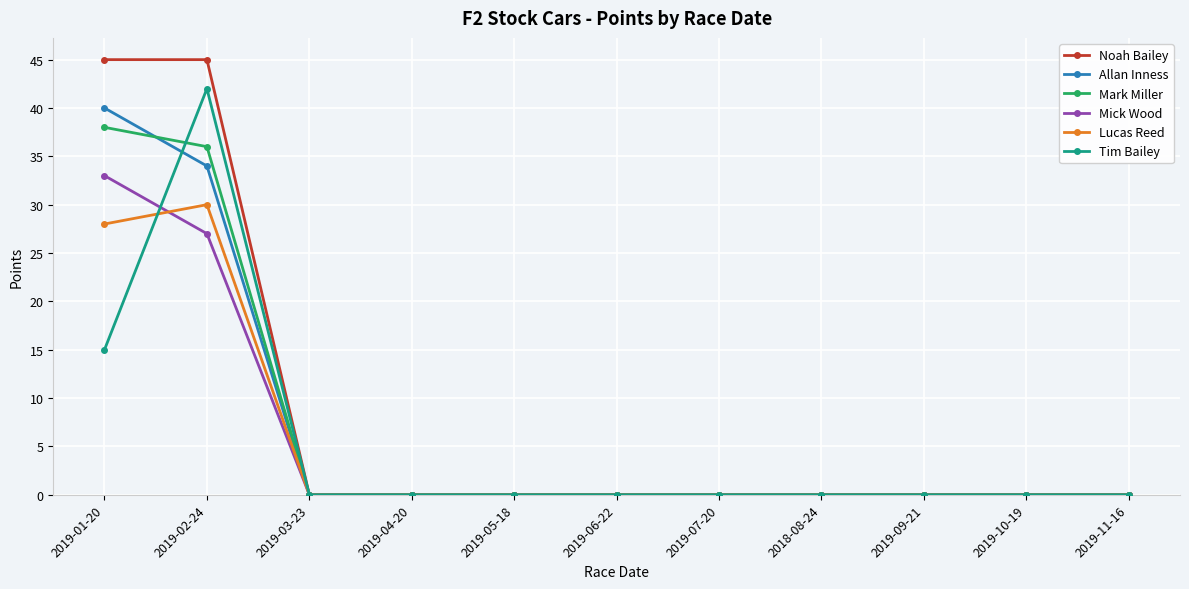

How many series are shown in this chart?

6